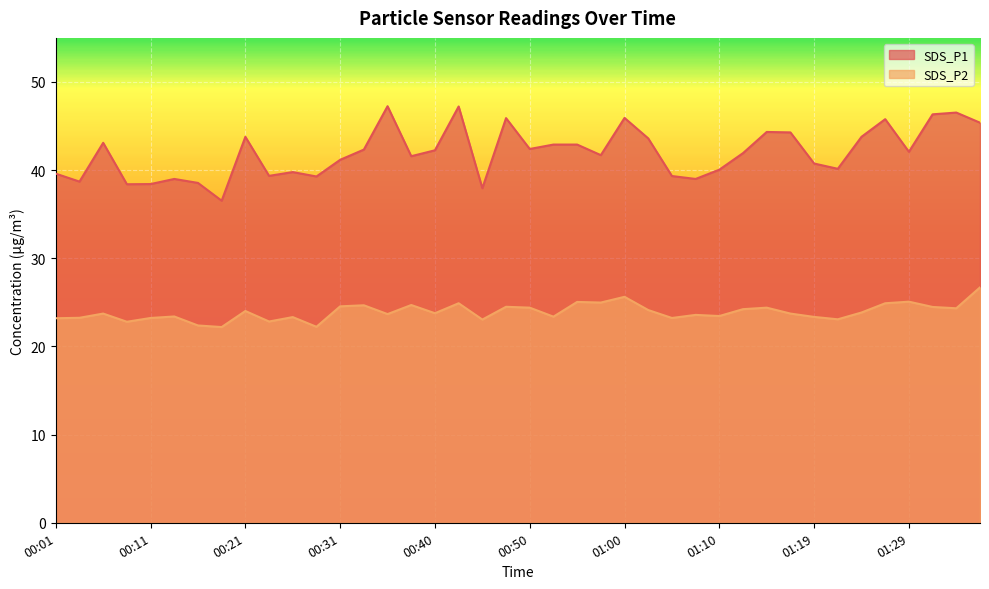

True or false: SDS_P1 and SDS_P2 cross at least once.

False